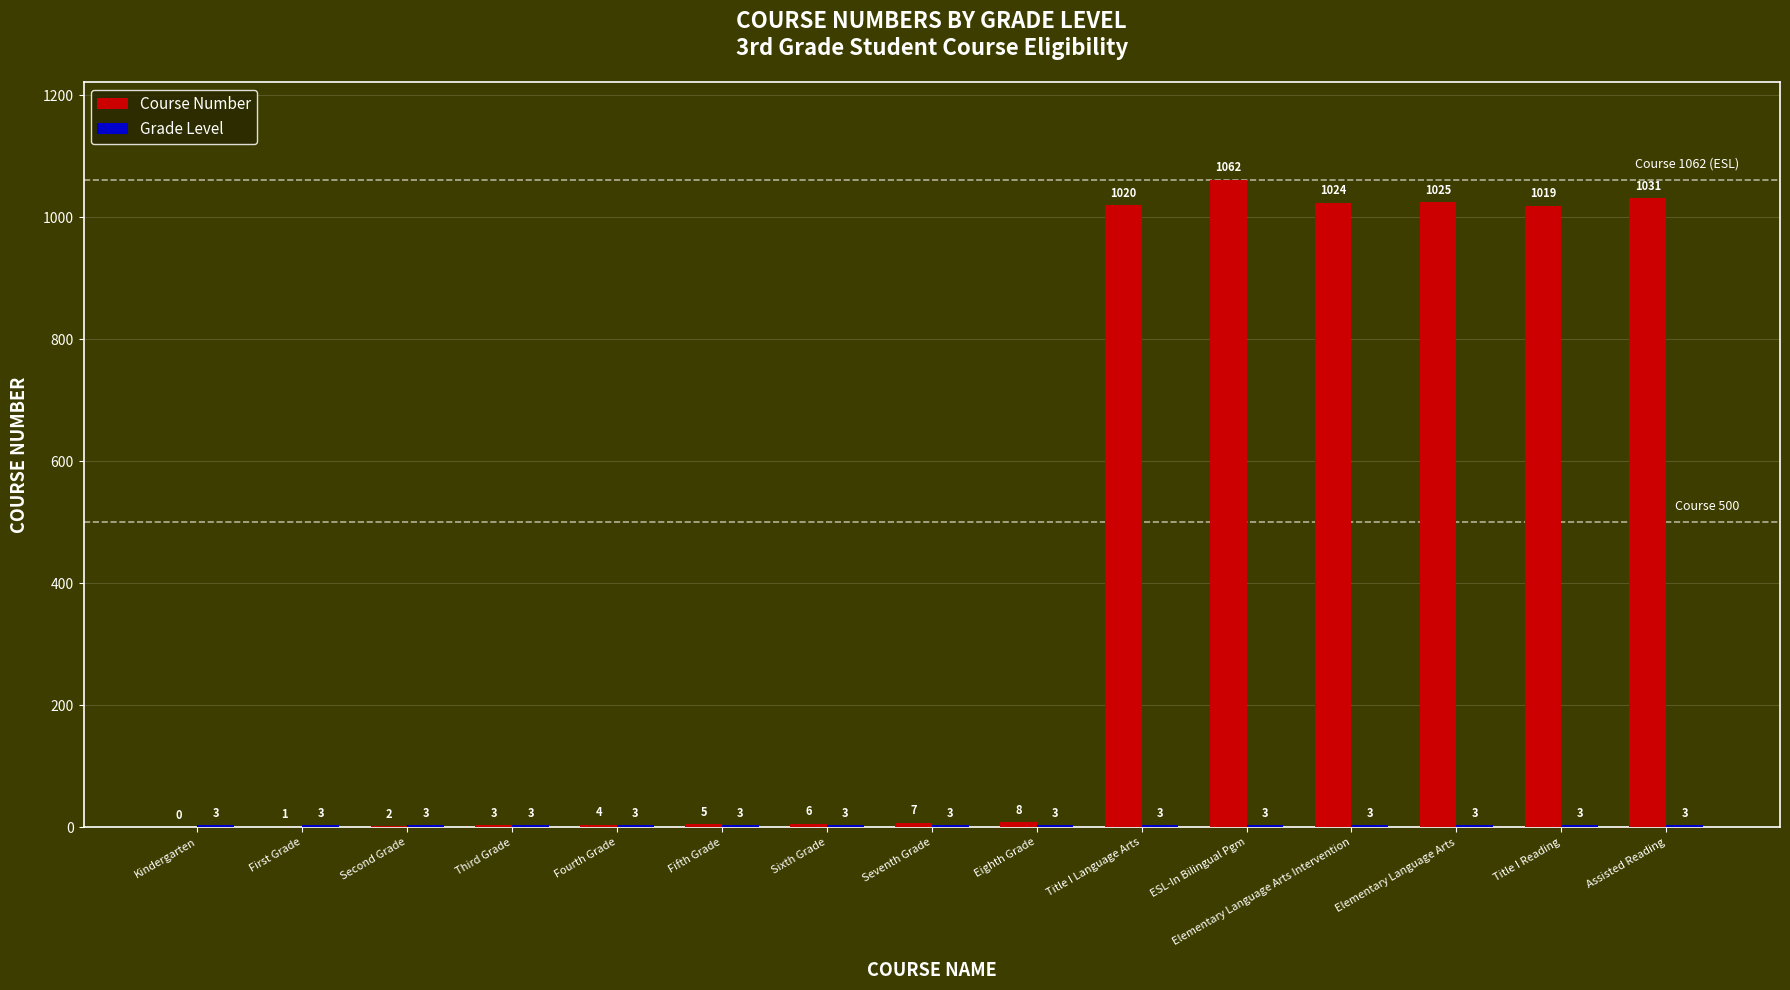

At which category is the sum across all series the highest?

ESL-In Bilingual Pgm